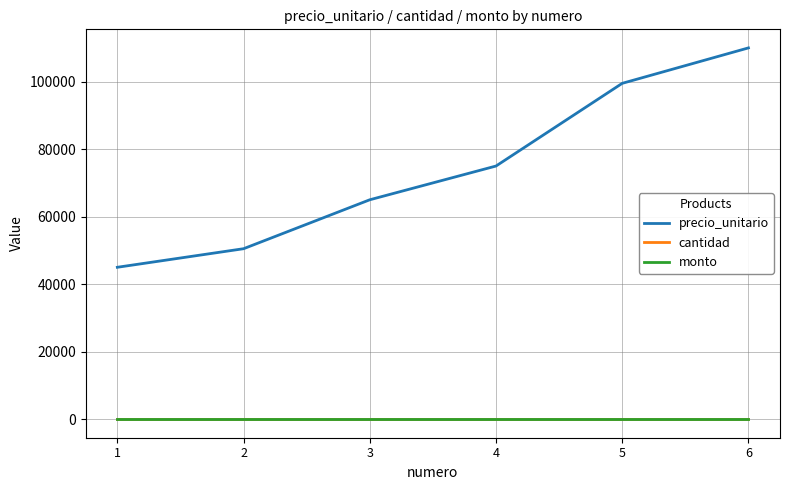

At which label is monto closest to 0?

1